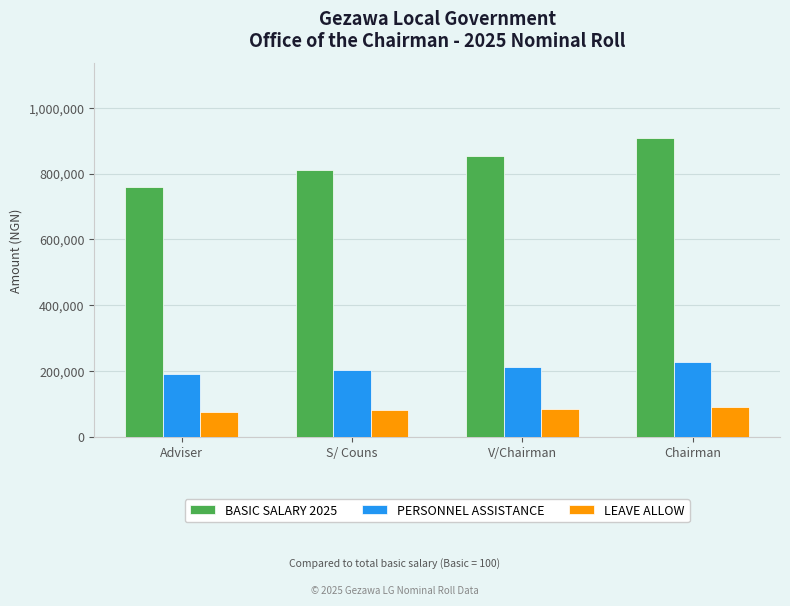

True or false: PERSONNEL ASSISTANCE has a value of 227078.0 at Chairman.

True